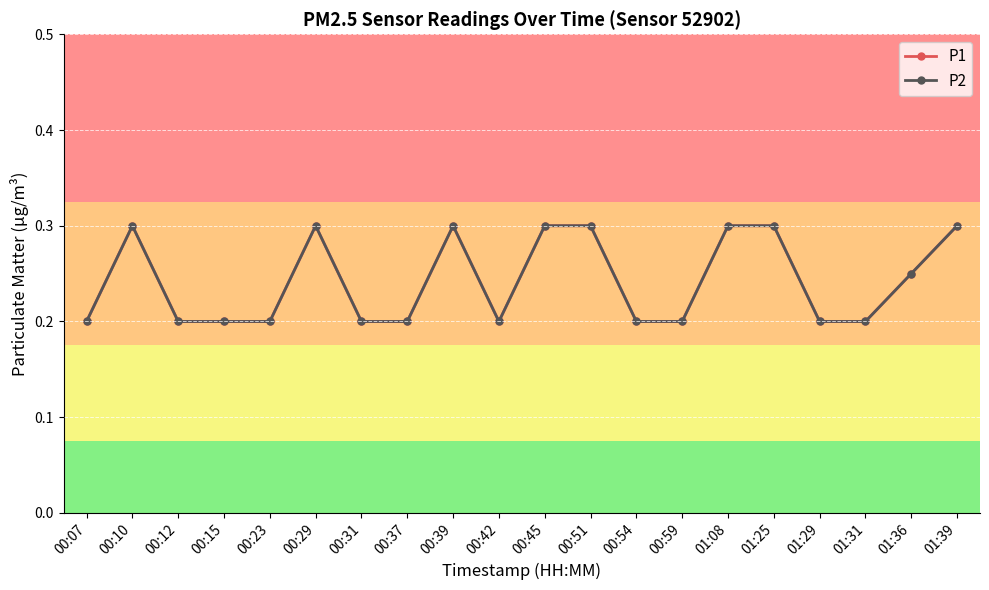

Reading left to right, extract all data points from this chart.

P1: 00:07=0.2	00:10=0.3	00:12=0.2	00:15=0.2	00:23=0.2	00:29=0.3	00:31=0.2	00:37=0.2	00:39=0.3	00:42=0.2	00:45=0.3	00:51=0.3	00:54=0.2	00:59=0.2	01:08=0.3	01:25=0.3	01:29=0.2	01:31=0.2	01:36=0.2	01:39=0.3
P2: 00:07=0.2	00:10=0.3	00:12=0.2	00:15=0.2	00:23=0.2	00:29=0.3	00:31=0.2	00:37=0.2	00:39=0.3	00:42=0.2	00:45=0.3	00:51=0.3	00:54=0.2	00:59=0.2	01:08=0.3	01:25=0.3	01:29=0.2	01:31=0.2	01:36=0.2	01:39=0.3